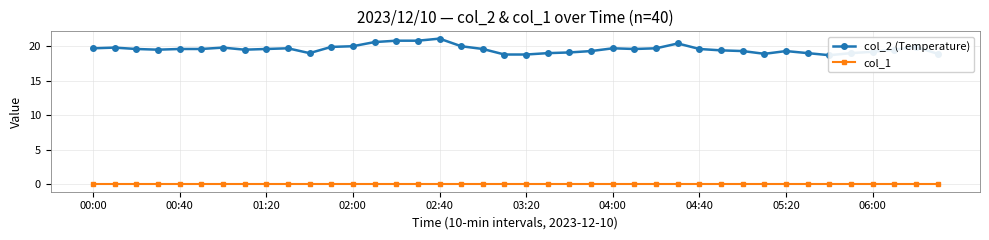

Does the chart have visible grid lines?

Yes